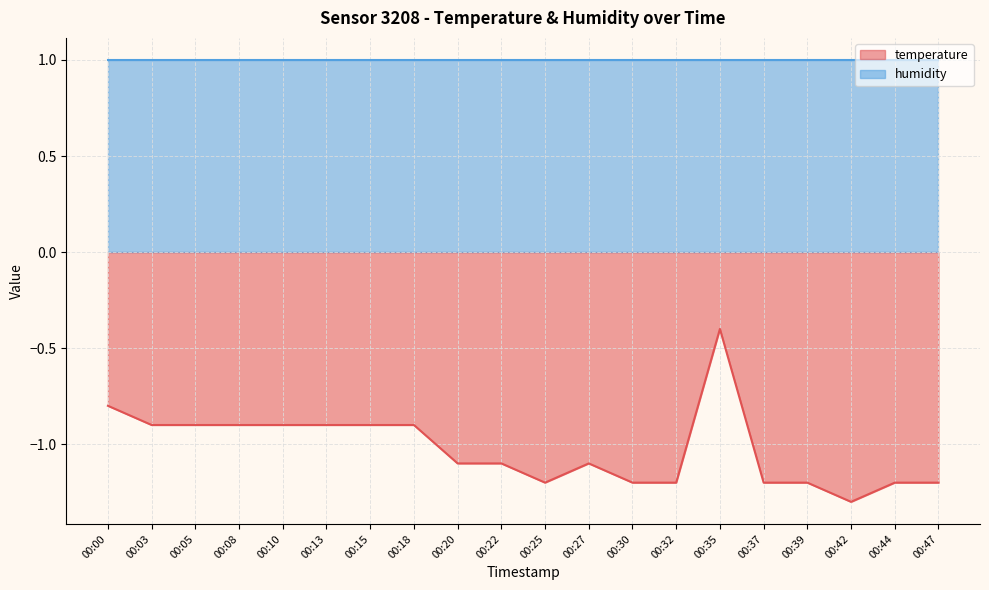

List the labels in order of value, largest first.

00:35, 00:00, 00:03, 00:05, 00:08, 00:10, 00:13, 00:15, 00:18, 00:20, 00:22, 00:27, 00:25, 00:30, 00:32, 00:37, 00:39, 00:44, 00:47, 00:42